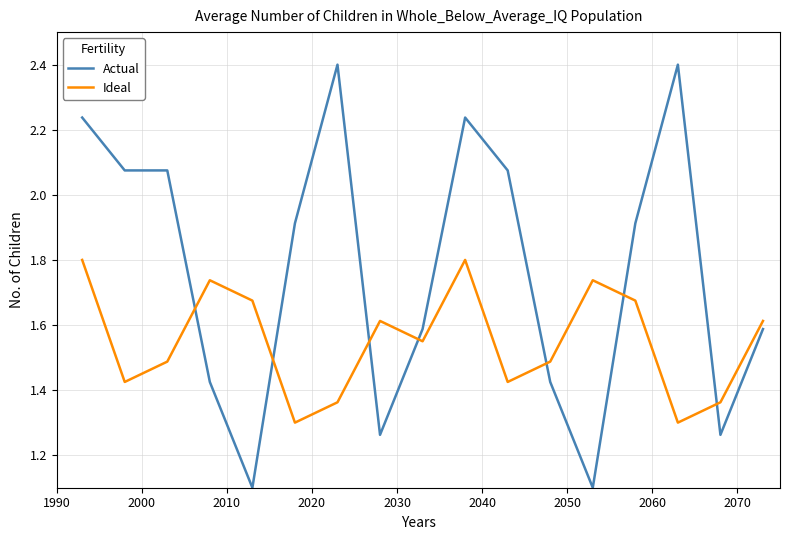

How many interior local peaks does the Ideal series have?

4